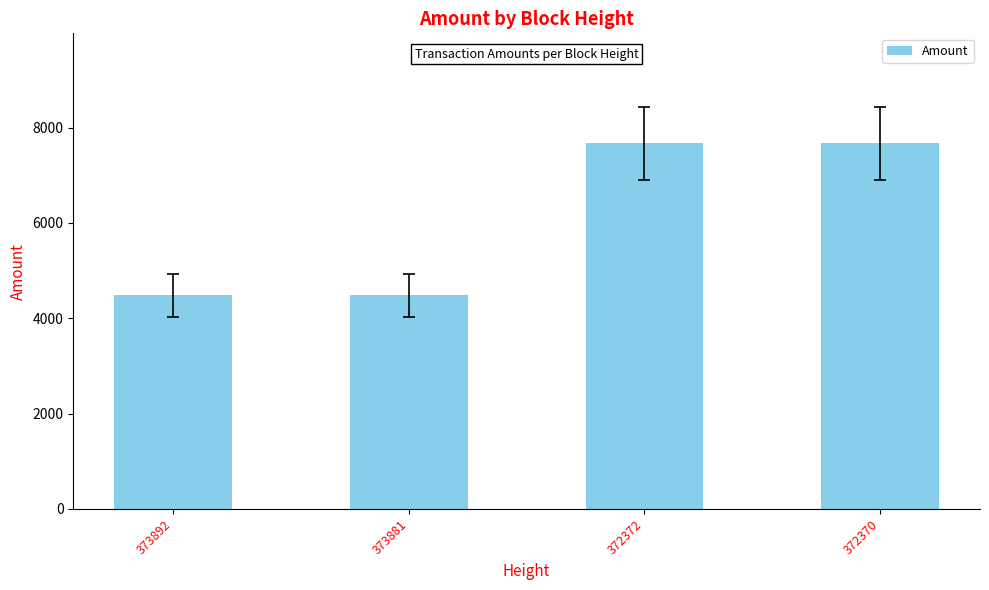

What is the maximum value shown in the chart?

7674